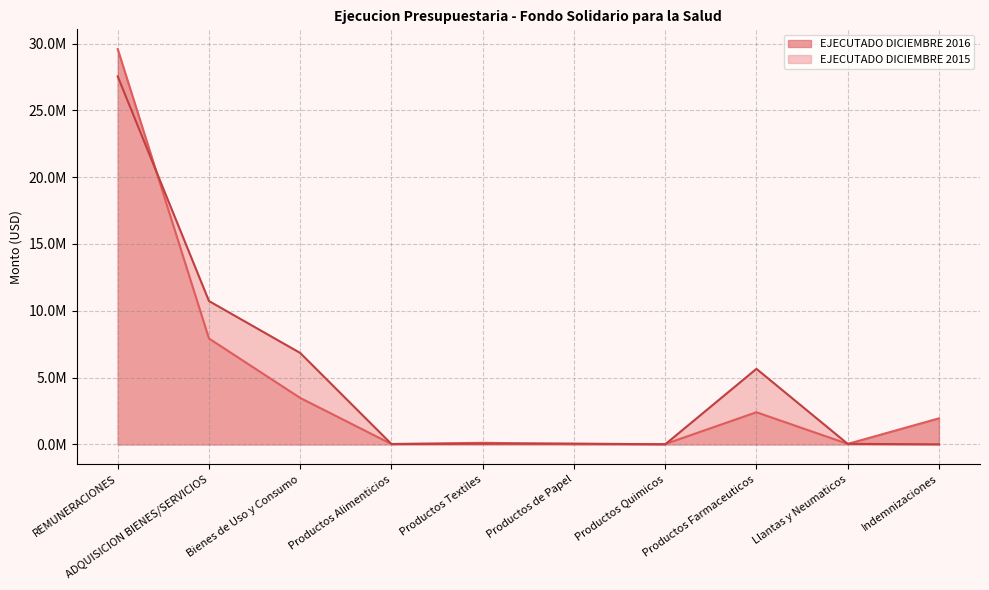

What is the label of the 6th point from the right?

Productos Textiles